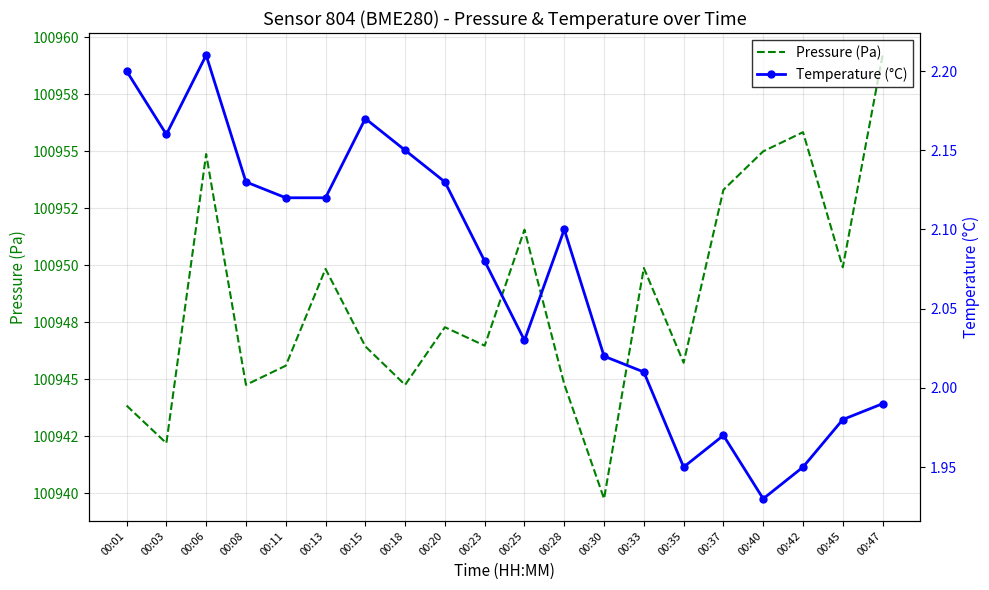

Where is the first local maximum for Pressure (Pa)?

00:06